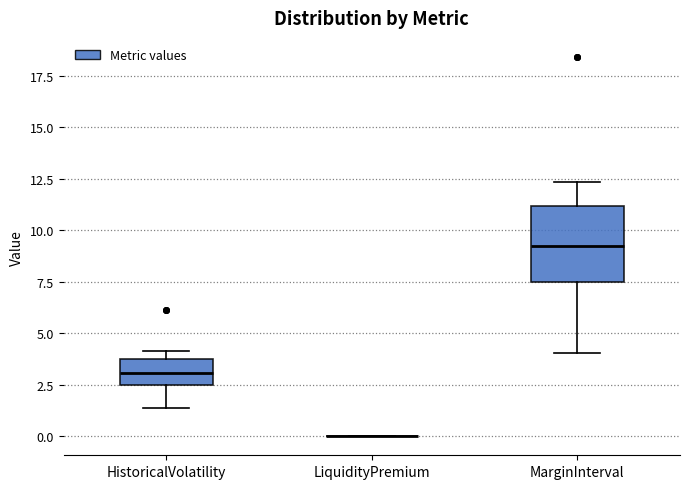

Reading left to right, read every box against the y-axis: the position of its median line, the range the box covers, and the ends of its whiskers. The values are not printed on the chart, so give them approximately, as read against the axis.

HistoricalVolatility: median 3.0, box 2.5 to 3.5, whiskers 1.5 to 4.0
LiquidityPremium: box collapsed to a line at 0.0, whiskers 0.0 to 0.0
MarginInterval: median 9.0, box 7.5 to 11.0, whiskers 4.0 to 12.5